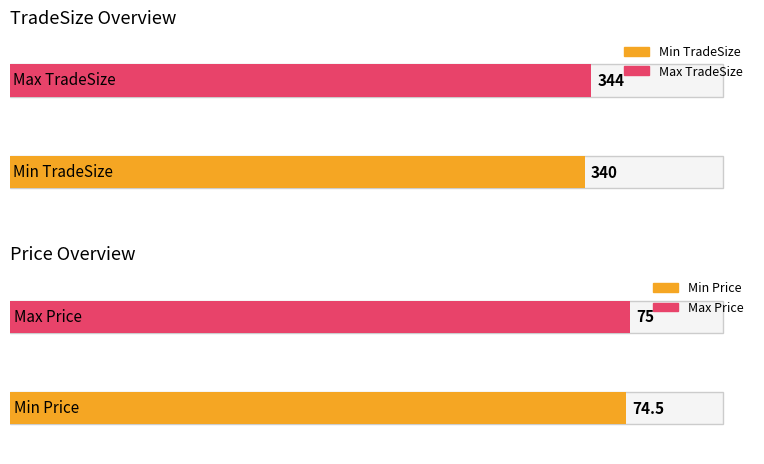

What is the average value?

74.8